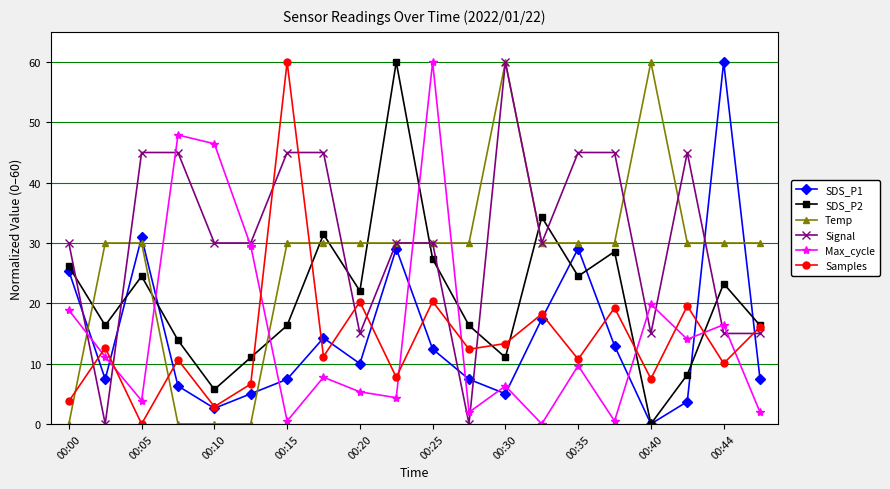

What is the greatest value displayed?

60.0